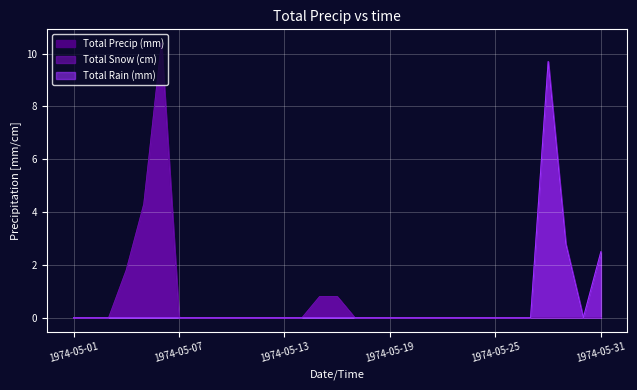

At which category is the sum across all series the highest?

1974-05-06